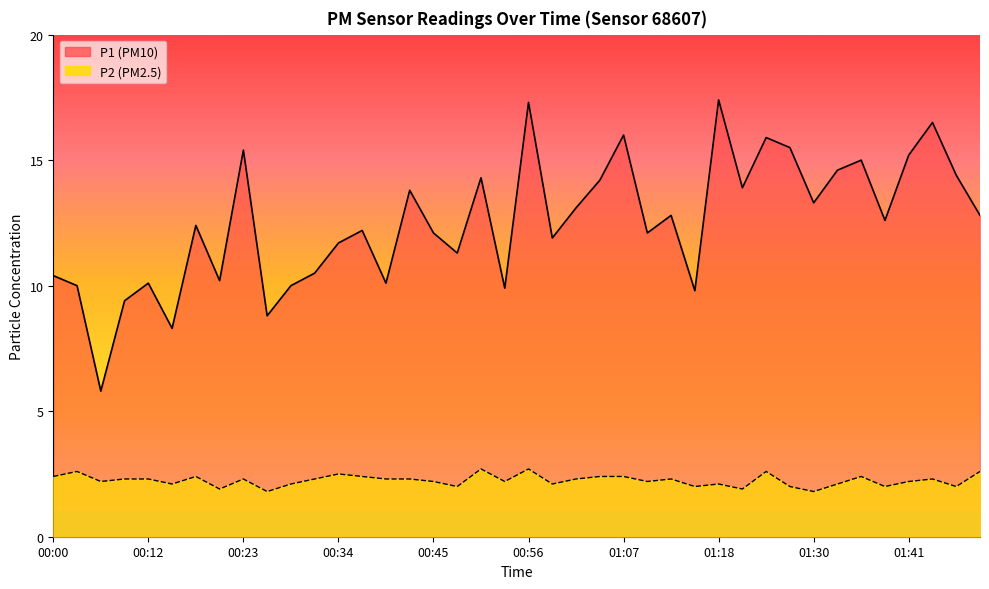

What are all the series names shown in the legend?

P1, P2